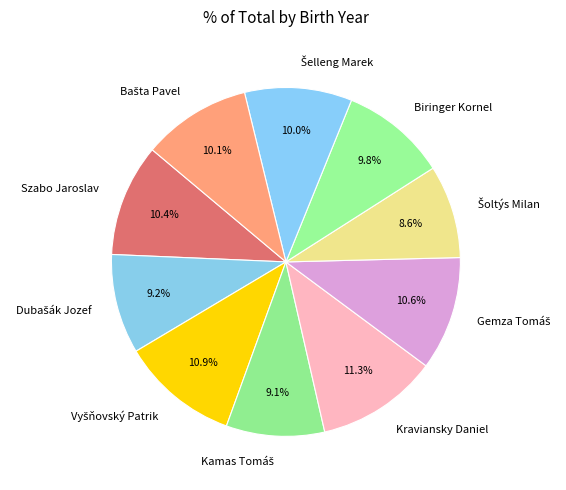

Do Kraviansky Daniel and Biringer Kornel together represent more than half of the pie?

No